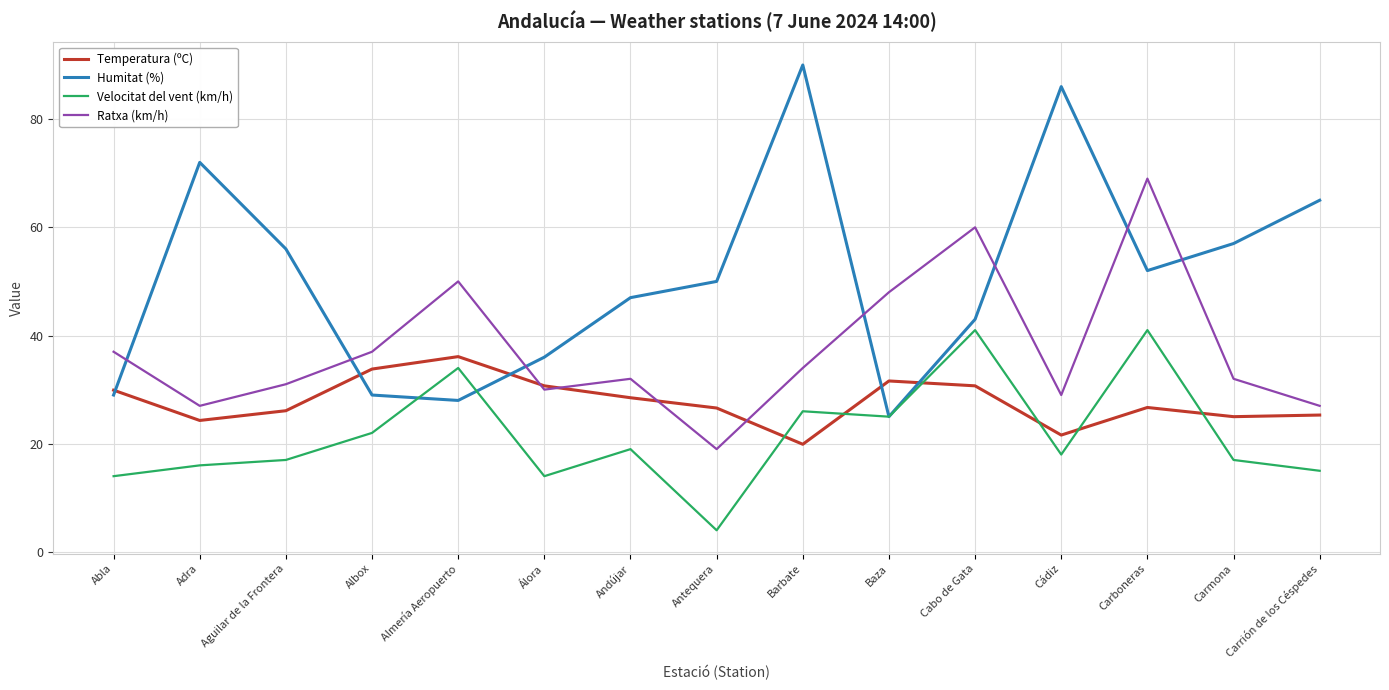

How many interior local valleys does the Velocitat del vent (km/h) series have?

4